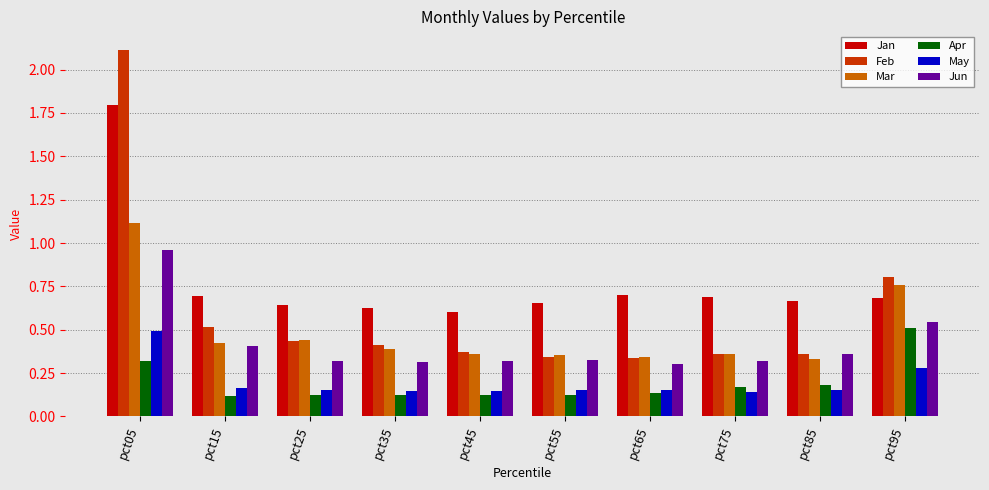

Which series has the largest range (max minus min)?

Feb